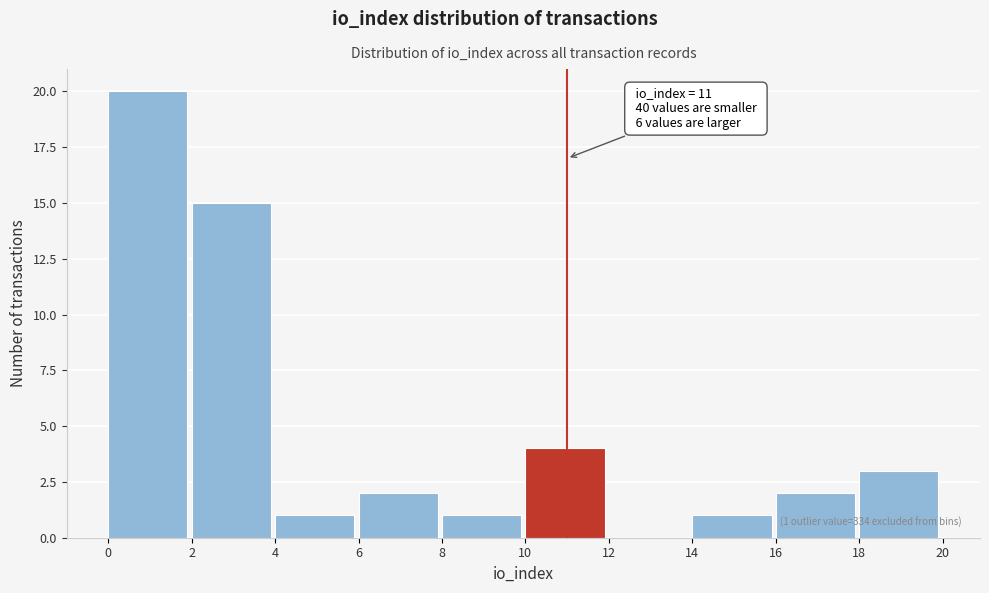

Which range on the x-axis has the tallest bar?

0 to 2